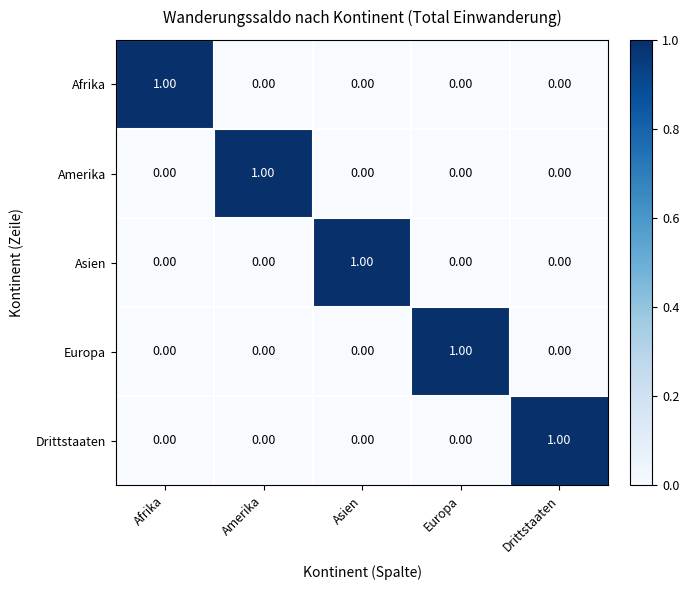

At how many categories does at least one series exceed 0?

5